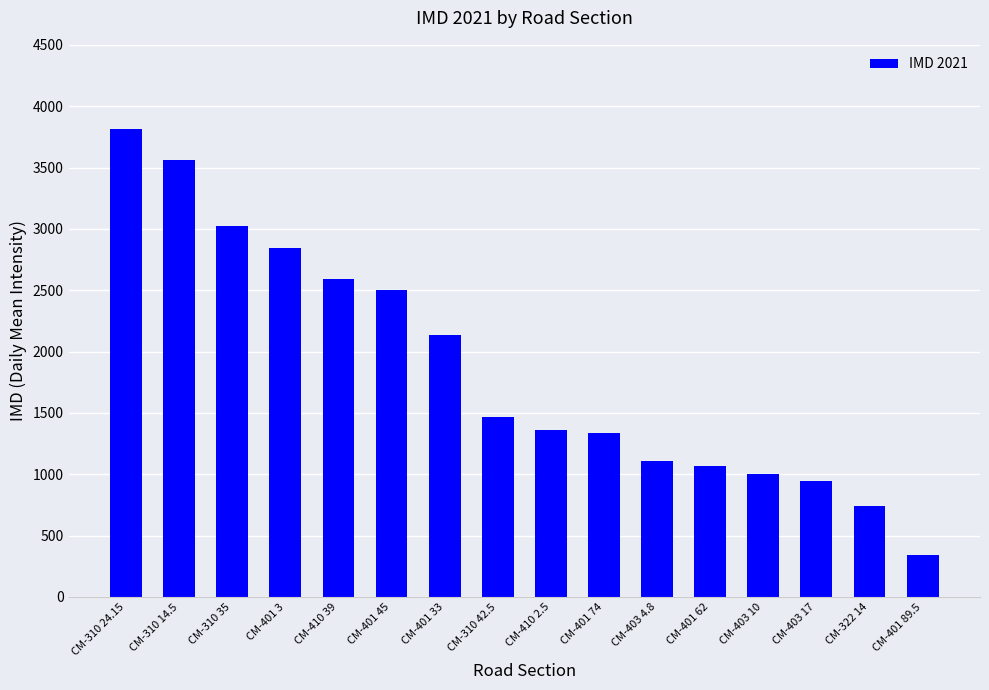

Count the number of data series in this chart.

1